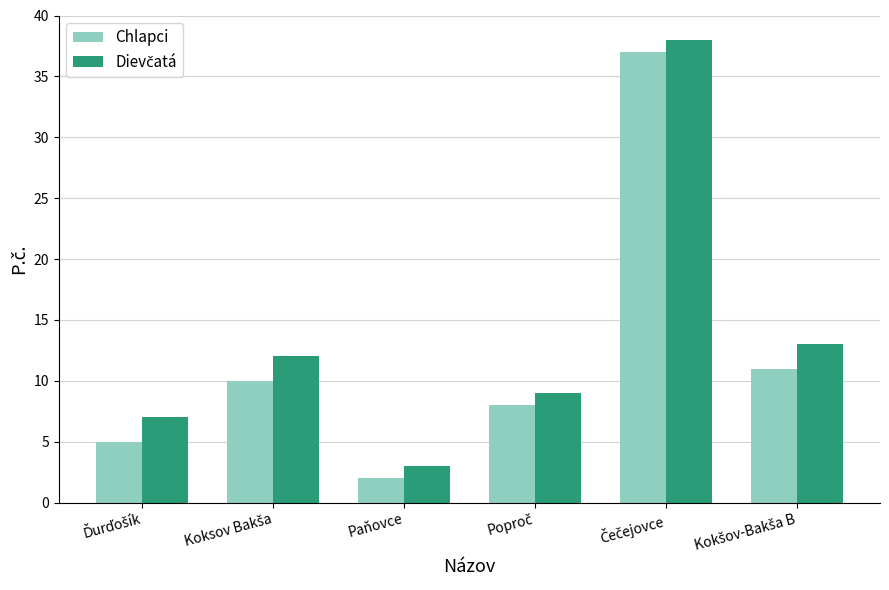

Which category has the lowest value across all series?

Paňovce